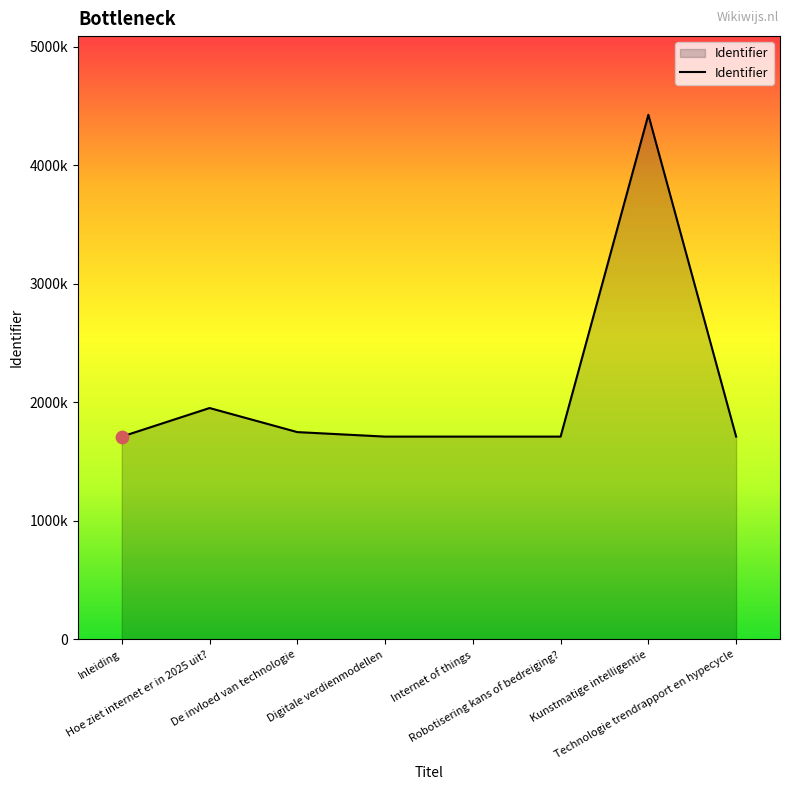

Which has a higher value, Kunstmatige intelligentie or Inleiding?

Kunstmatige intelligentie